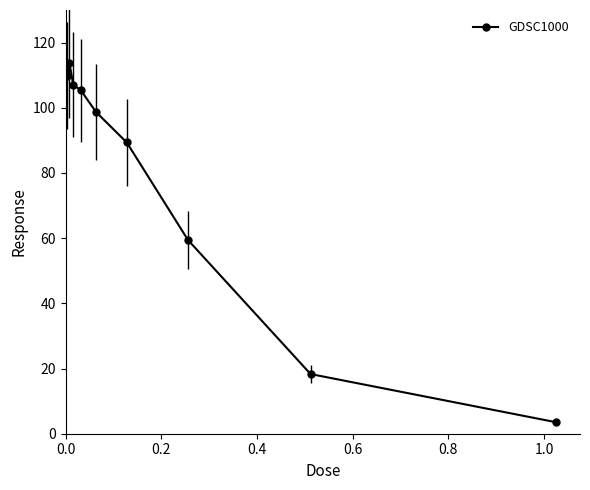

What is the difference between the second highest and minimum values?

106.3